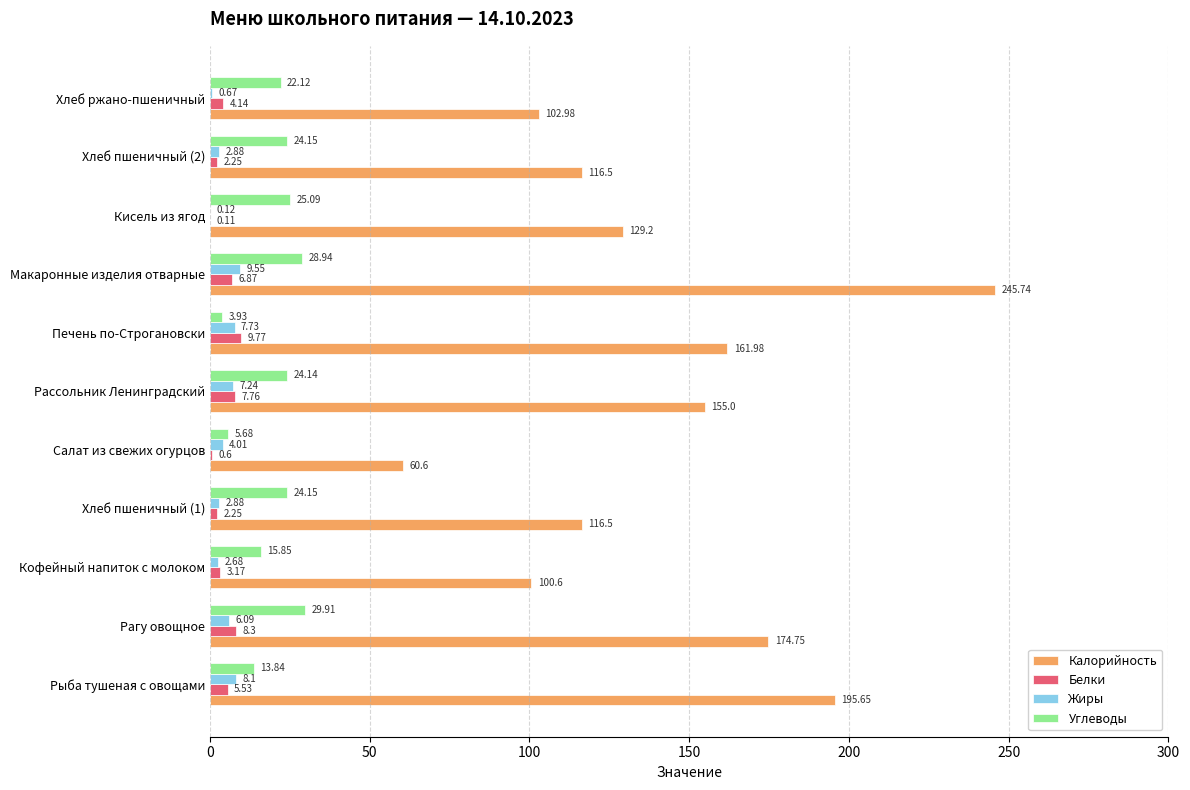

Between Кофейный напиток с молоком and Салат из свежих огурцов, which series saw the biggest shift?

Калорийность